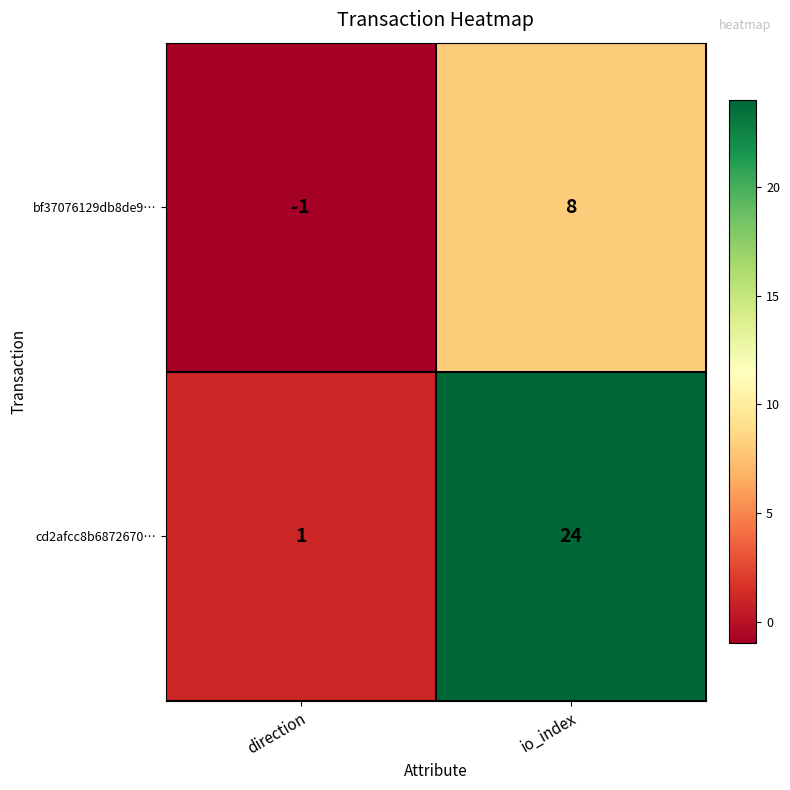

Count the number of categories in the chart.

2